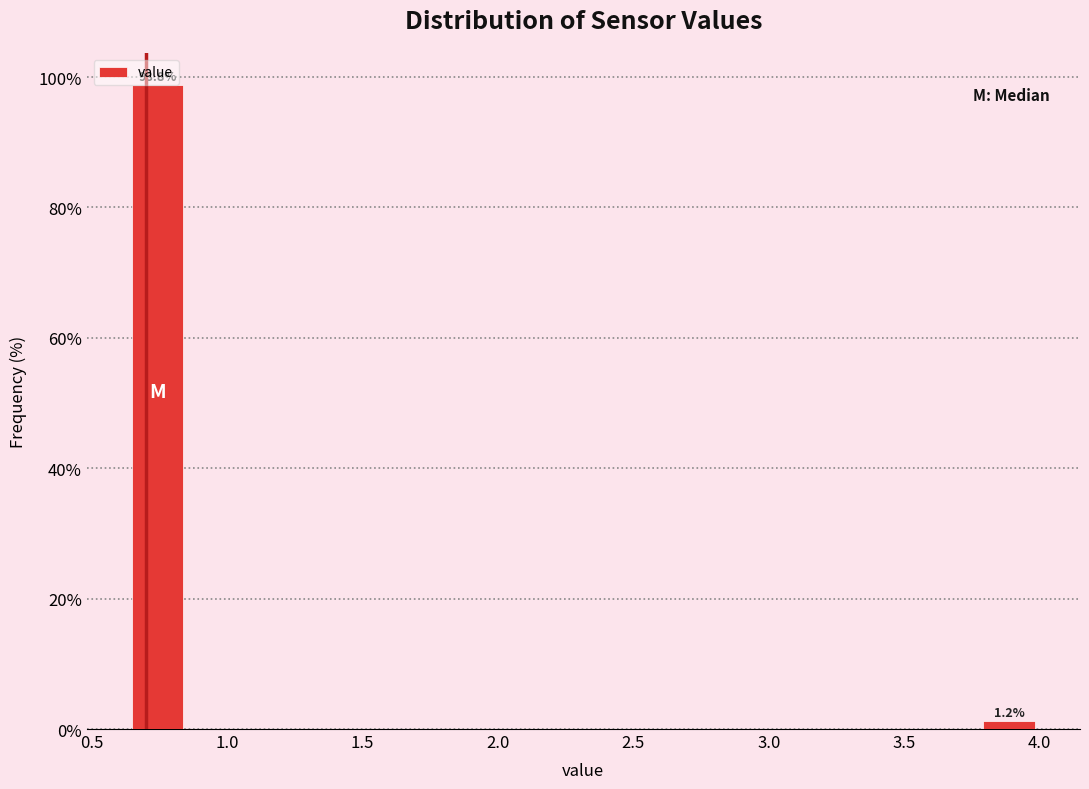

Which range on the x-axis has the tallest bar?

0.65 to 0.85